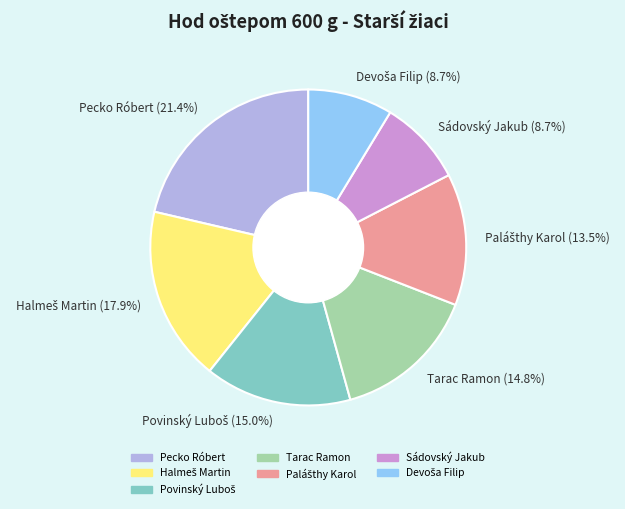

Does any single category account for the majority?

No